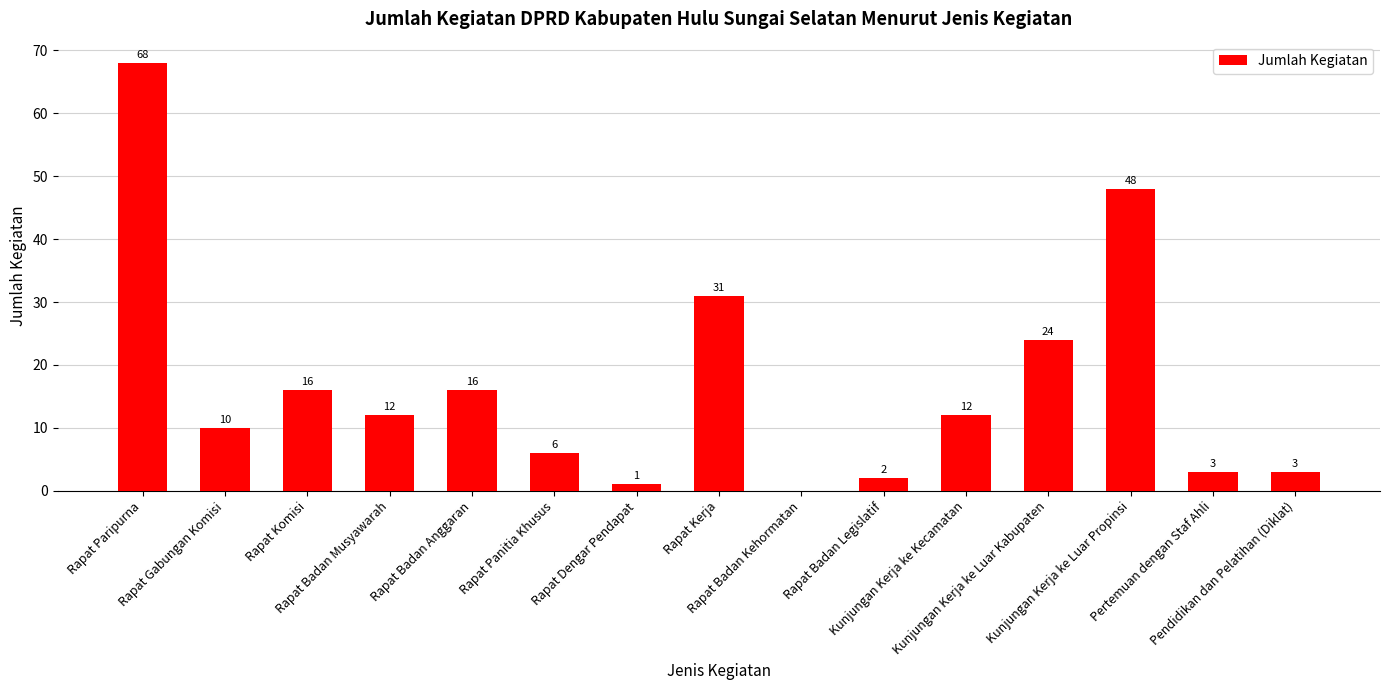

At which label does the data first exceed 12?

Rapat Paripurna